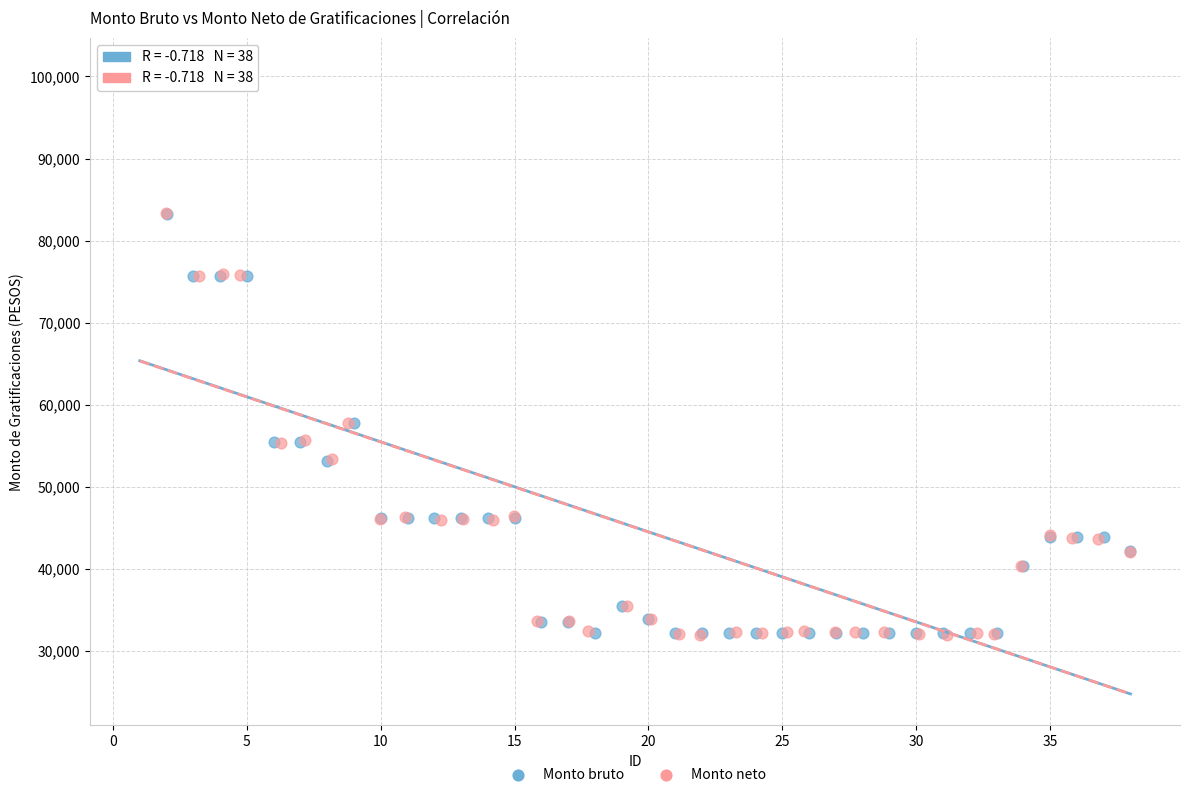

Which series has the widest spread of Y values?

Monto neto